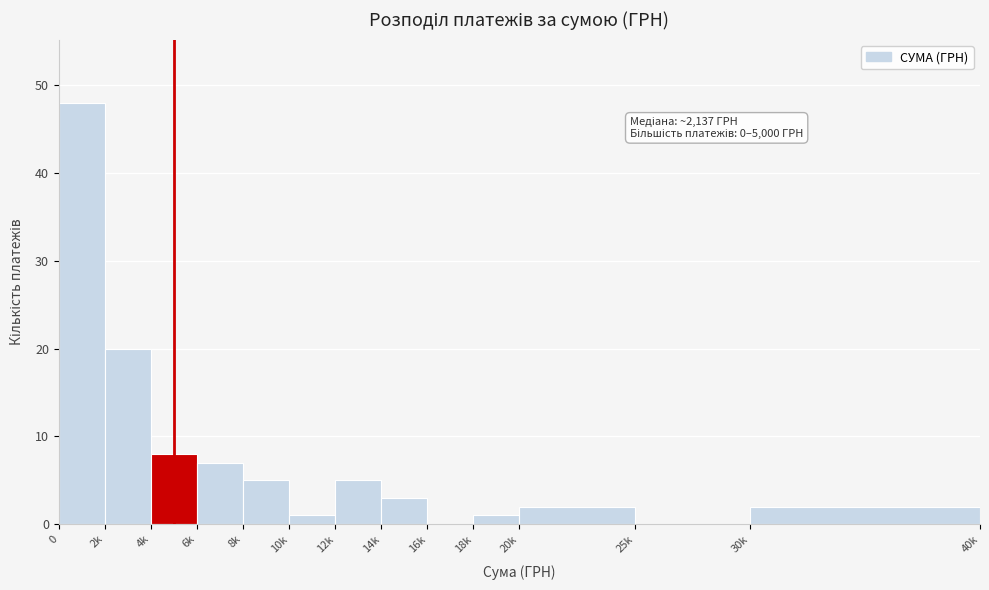

Reading left to right, extract all data points from this chart.

0=48	2k=20	4k=8	6k=7	8k=5	10k=1	12k=5	14k=3	16k=0	18k=1	20k=2	25k=0	30k=2